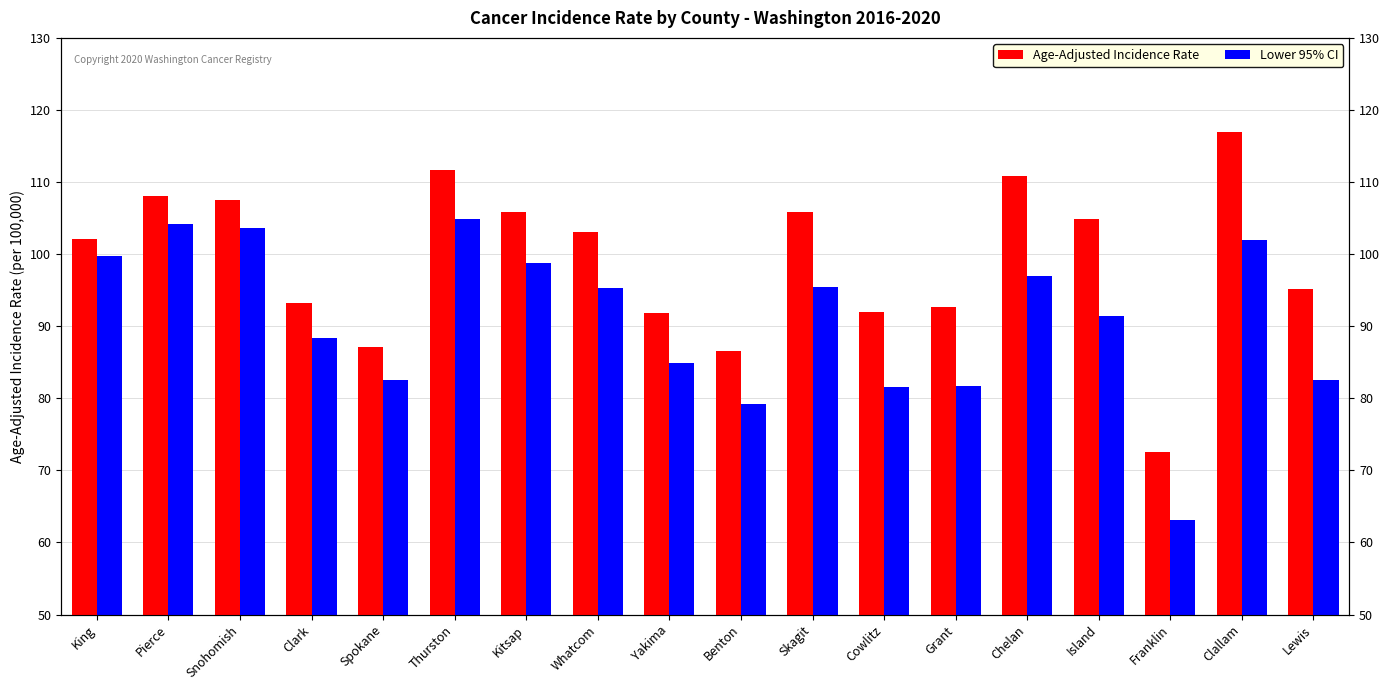

The Age-Adjusted Incidence Rate series shows 93.2 at Clark. True or false?

True